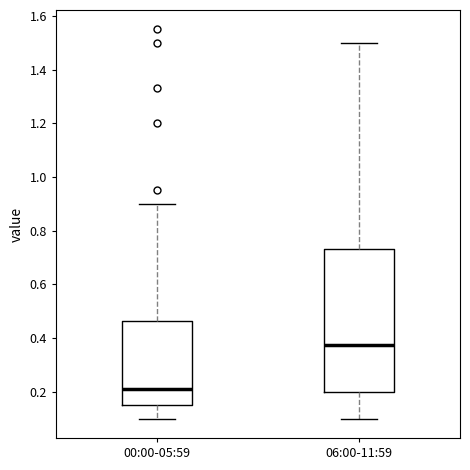

Reading left to right, read every box against the y-axis: the position of its median line, the range the box covers, and the ends of its whiskers. The values are not printed on the chart, so give them approximately, as read against the axis.

00:00-05:59: median 0.22, box 0.16 to 0.46, whiskers 0.10 to 0.90
06:00-11:59: median 0.38, box 0.20 to 0.74, whiskers 0.10 to 1.50